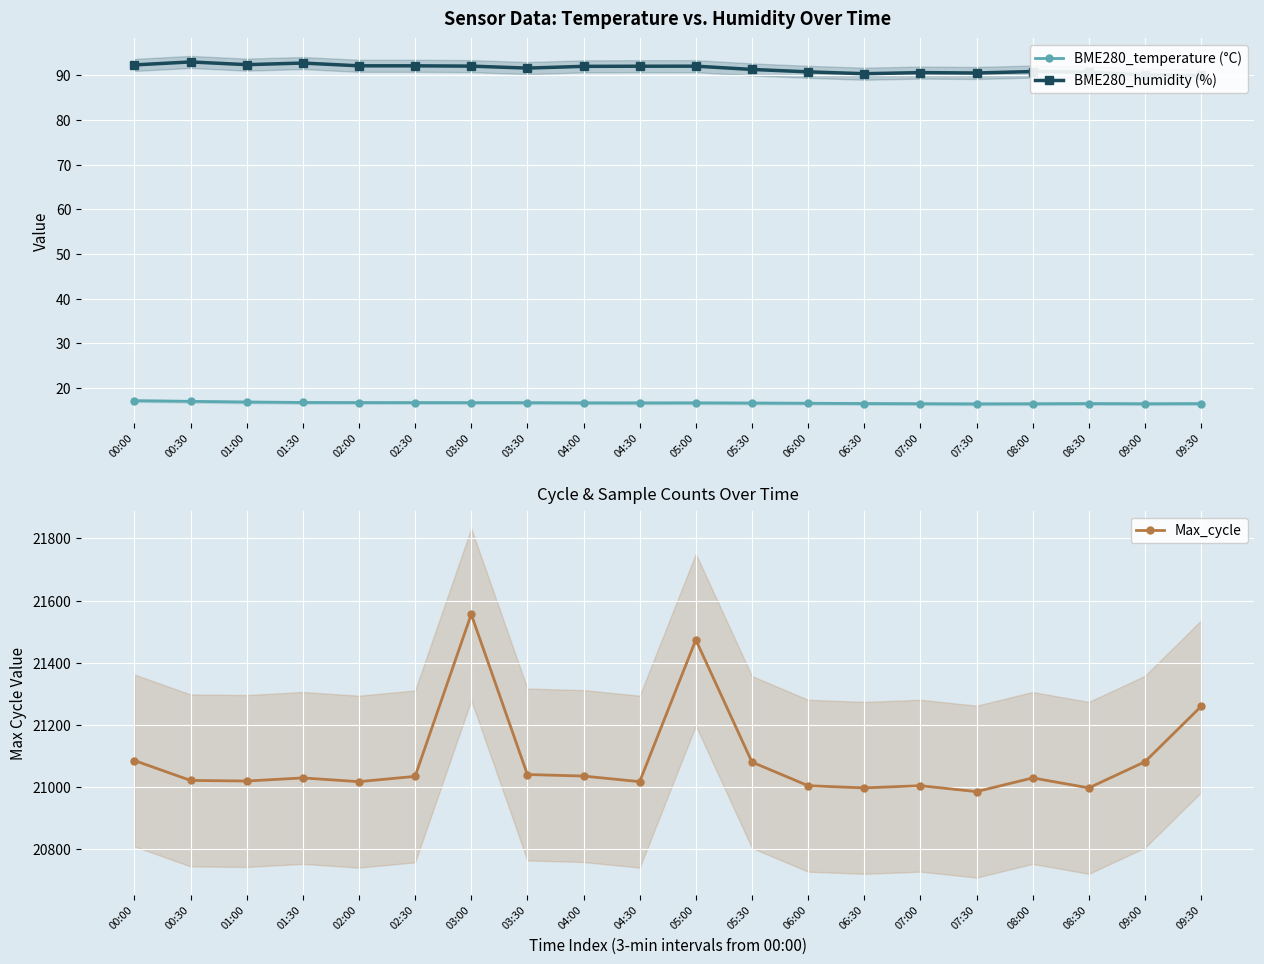

What position from the right is 07:30?

5